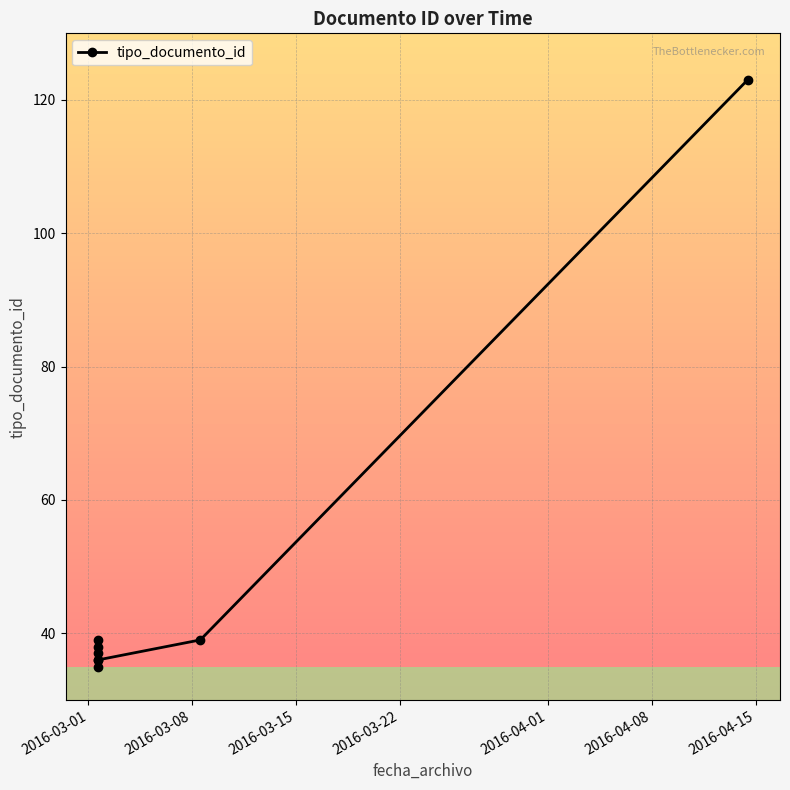

How many values exceed 38?

3